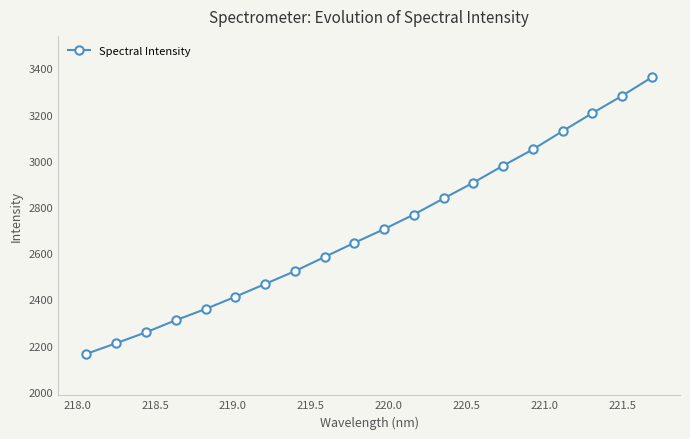

What is the value of the 20th point from the left?

3360.9